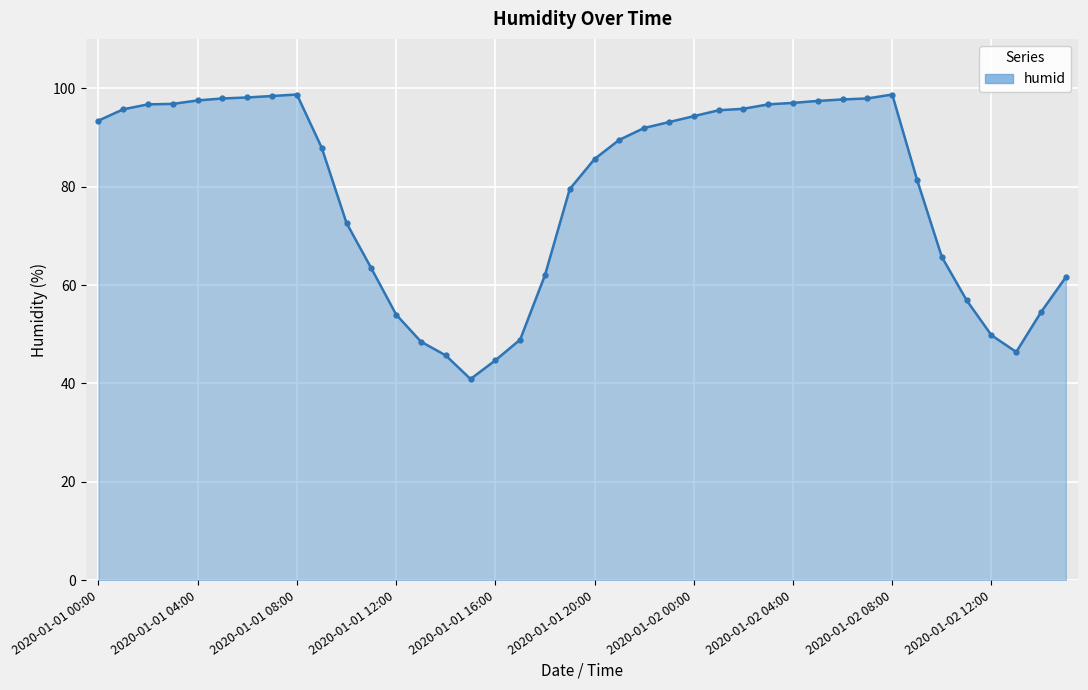

How many lines are shown in the chart?

1